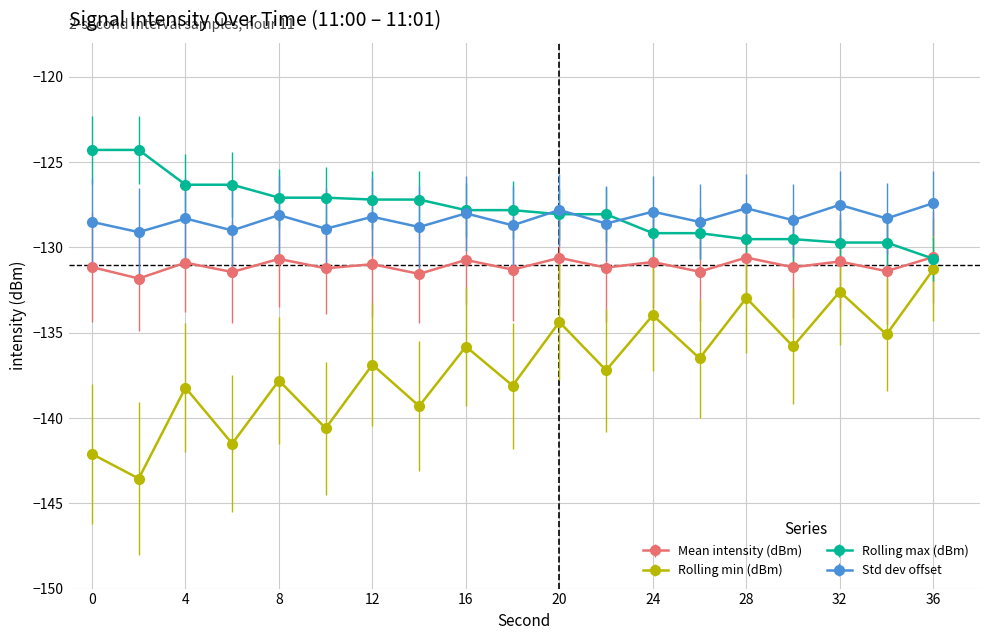

Which series has the widest spread of values?

Rolling min (dBm)